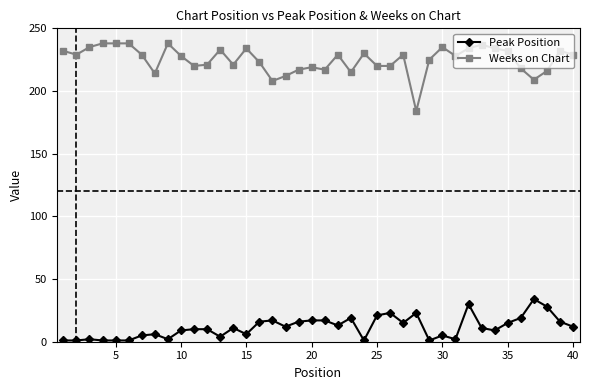

Which series has the largest range (max minus min)?

Weeks on Chart